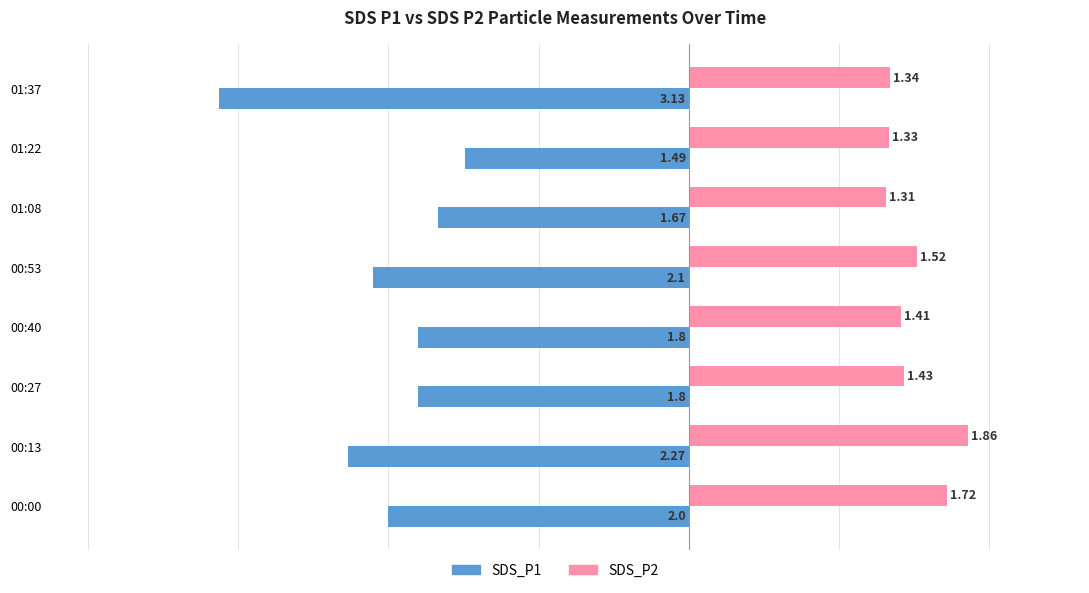

Which series has the widest spread of values?

SDS_P1